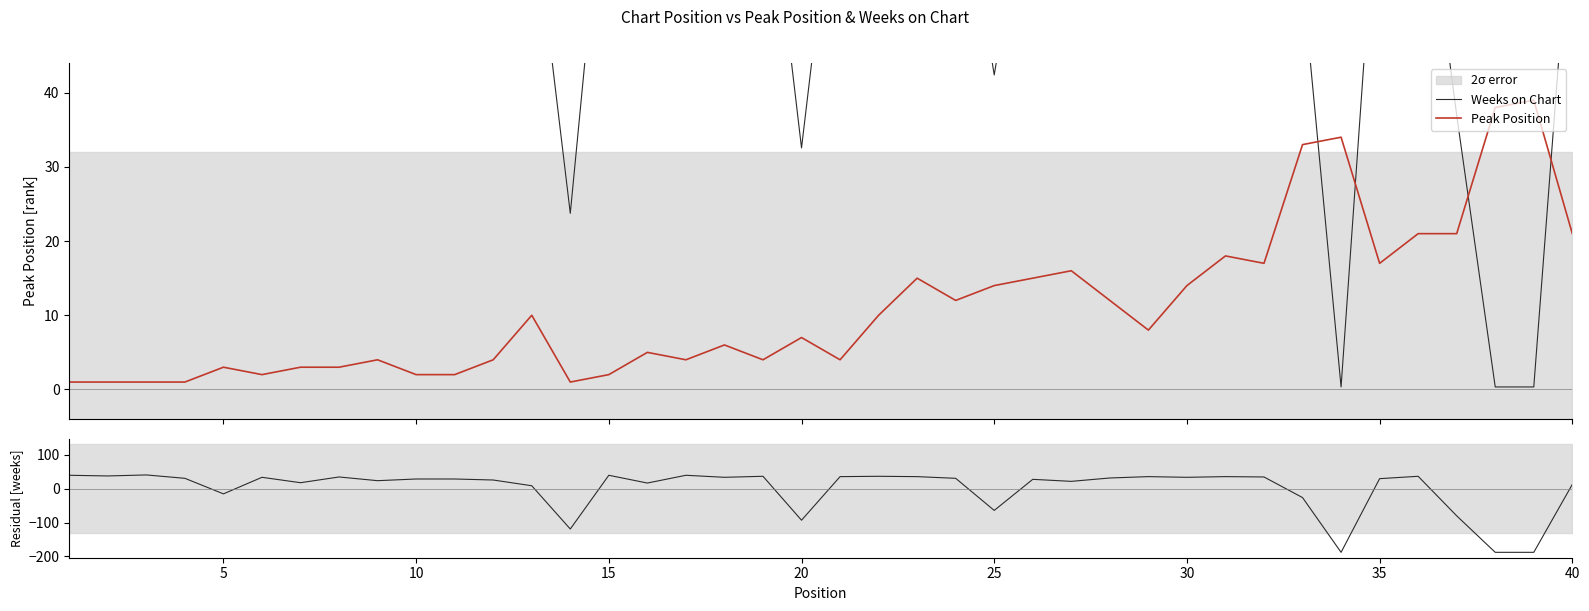

What is the sum of all Weeks on Chart values?

2565.2